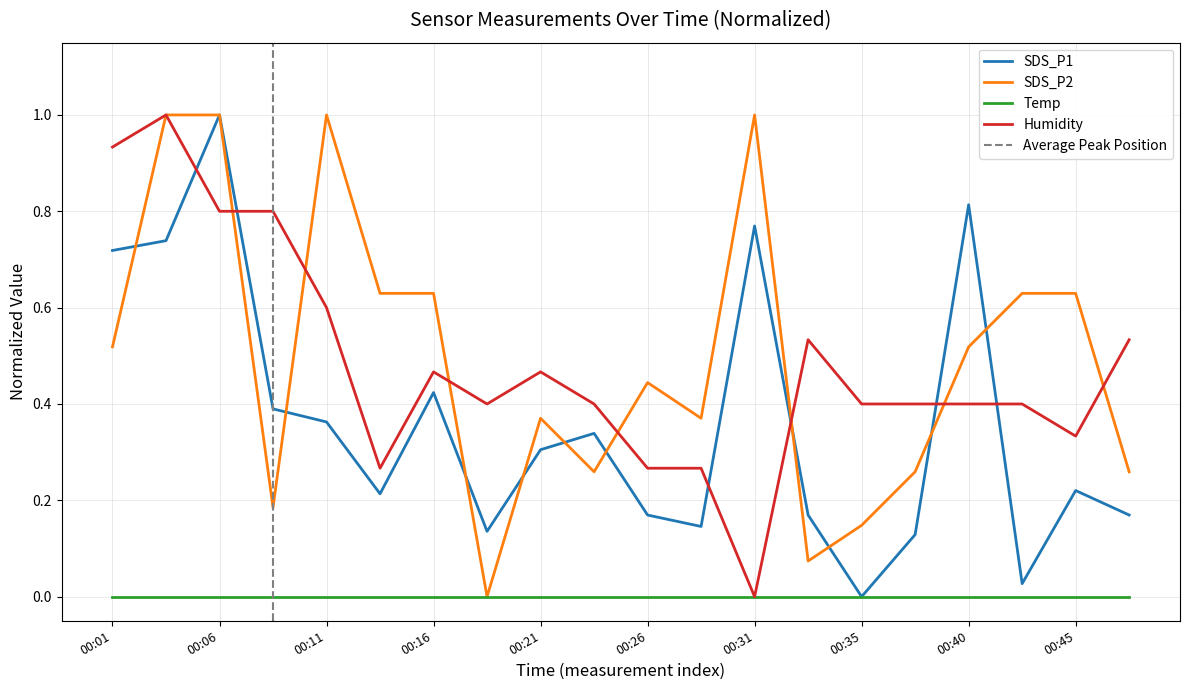

What is the value of the Humidity point at the 2nd from the left?

1.0